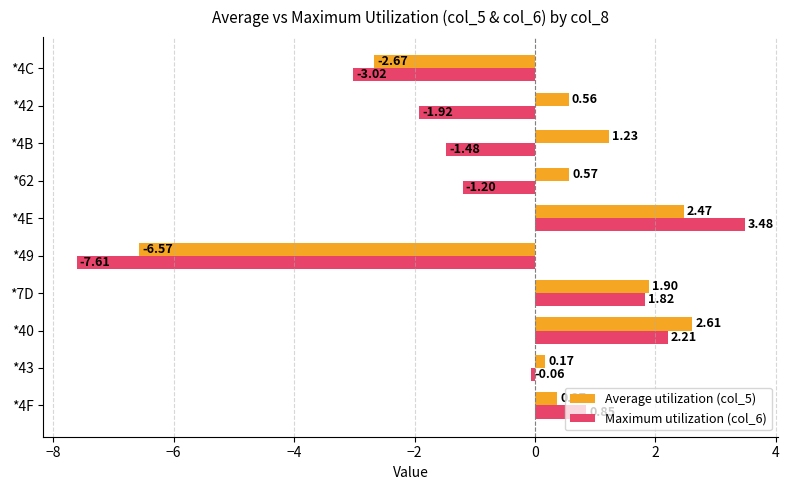

Between *4E and *4C, which series saw the biggest shift?

Maximum utilization (col_6)